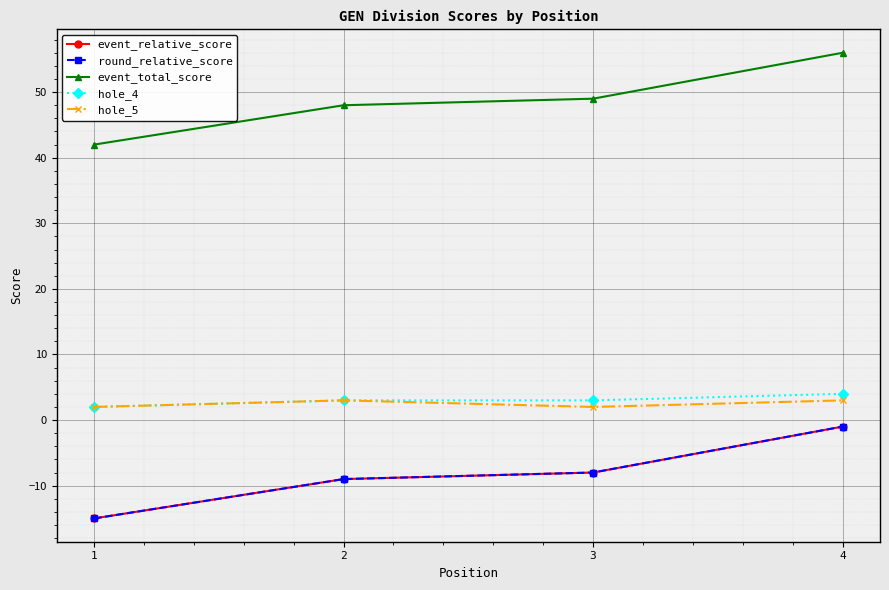

Is this an area chart (filled region under the line)?

No